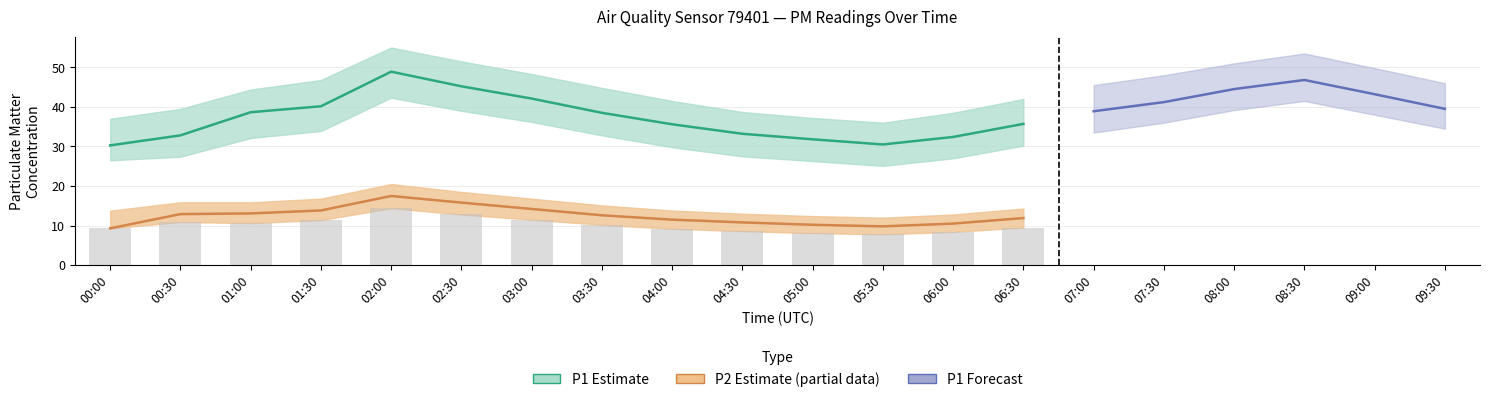

Is it true that P2_lower equals 10.6 at 01:00?

True